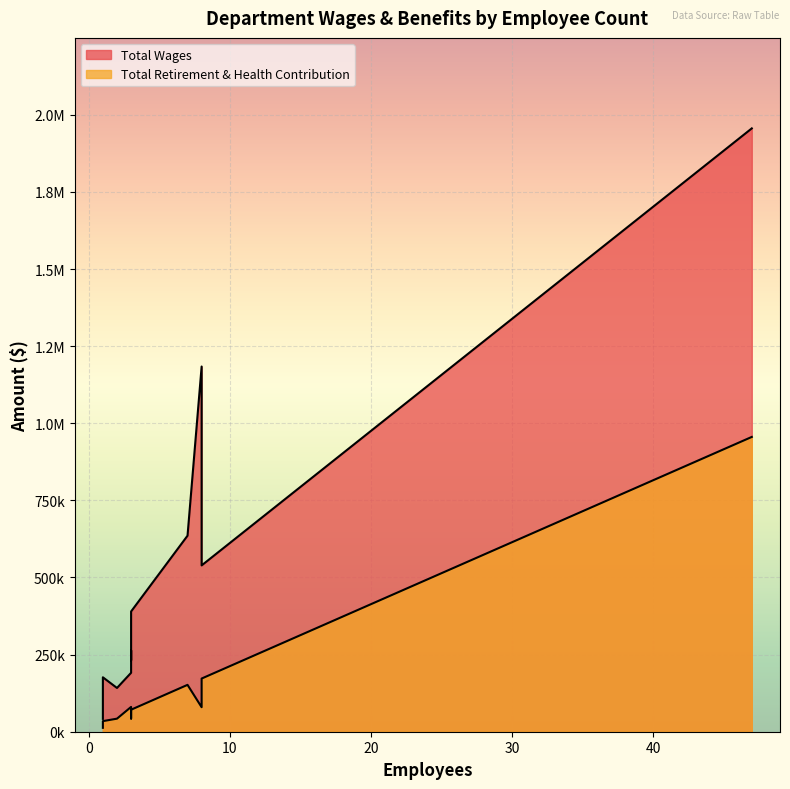

True or false: Total Wages has a value of 10455 at 1.

False